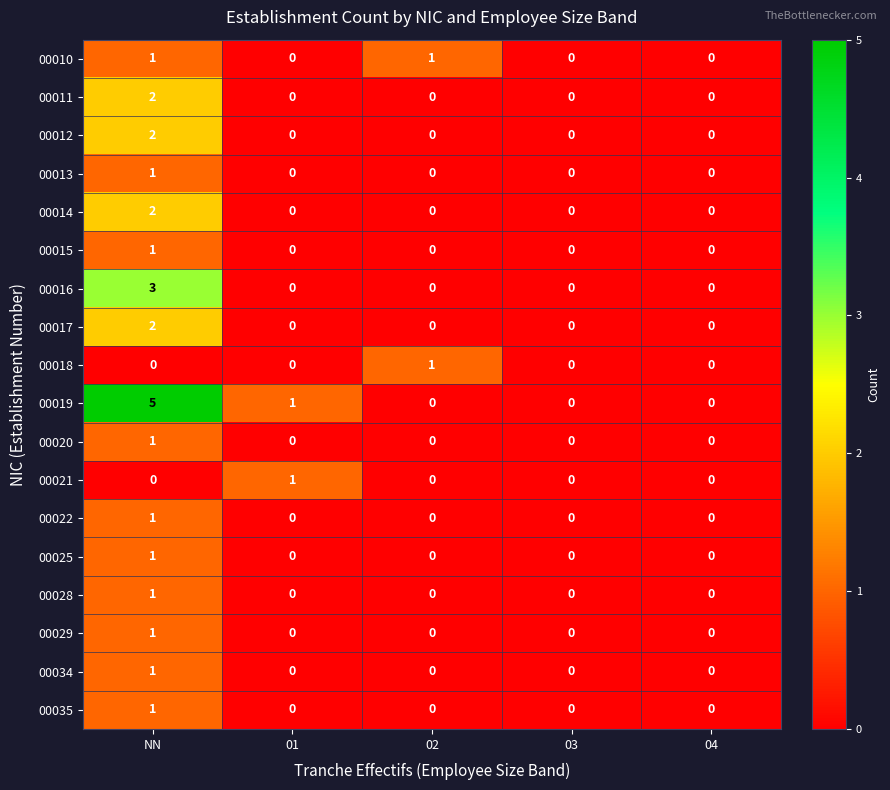

What is the maximum value shown in the chart?

5